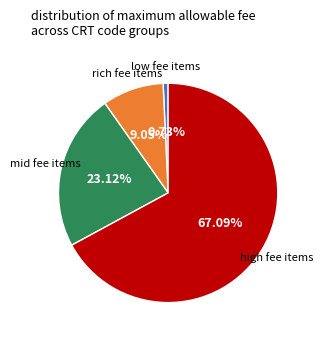

Rank the categories by value from lowest to highest.

low fee items, rich fee items, mid fee items, high fee items